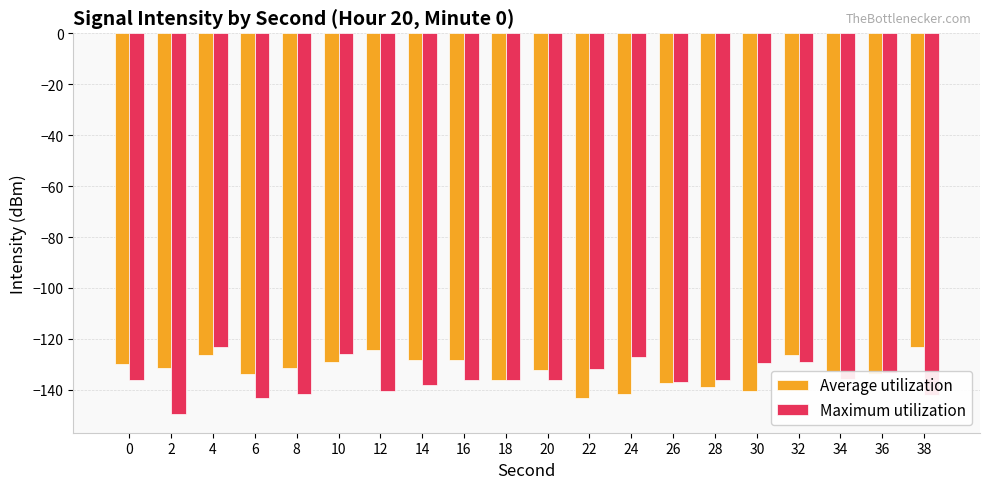

What are all the series names shown in the legend?

Average utilization, Maximum utilization